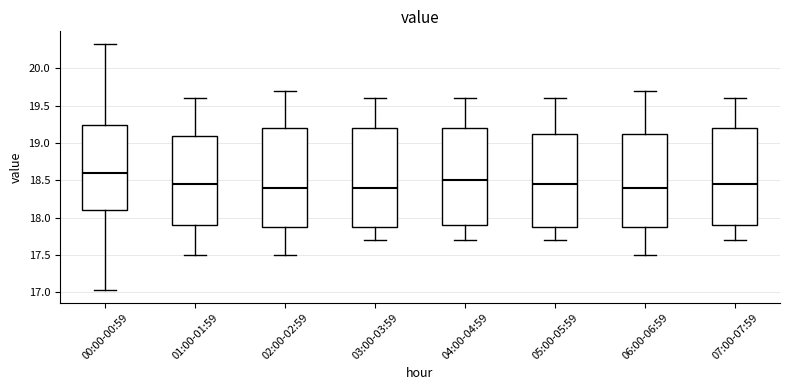

Reading left to right, transcribe this box plot: for each box, give where its median line is, the range the box spans, and where its two whiskers end, as read against the y-axis. The values are not printed on the chart, so give them approximately, as read against the axis.

00:00-00:59: median 18.60, box 18.10 to 19.25, whiskers 17.05 to 20.35
01:00-01:59: median 18.45, box 17.90 to 19.10, whiskers 17.50 to 19.60
02:00-02:59: median 18.40, box 17.90 to 19.20, whiskers 17.50 to 19.70
03:00-03:59: median 18.40, box 17.90 to 19.20, whiskers 17.70 to 19.60
04:00-04:59: median 18.50, box 17.90 to 19.20, whiskers 17.70 to 19.60
05:00-05:59: median 18.45, box 17.90 to 19.15, whiskers 17.70 to 19.60
06:00-06:59: median 18.40, box 17.90 to 19.15, whiskers 17.50 to 19.70
07:00-07:59: median 18.45, box 17.90 to 19.20, whiskers 17.70 to 19.60